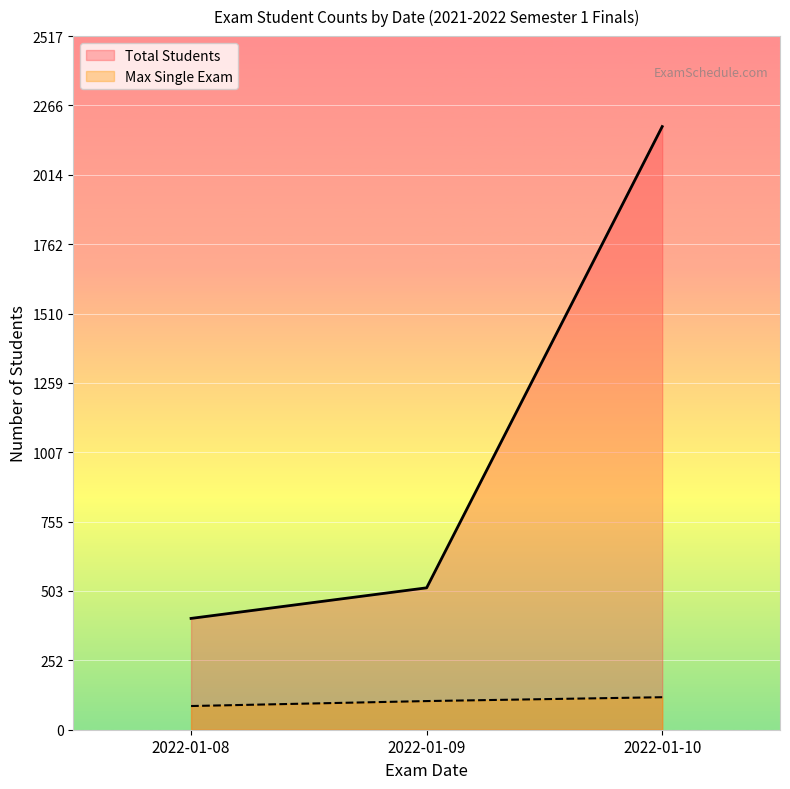

Reading left to right, extract all data points from this chart.

Total Students: 404	515	2189
Max Single Exam: 86	104	118